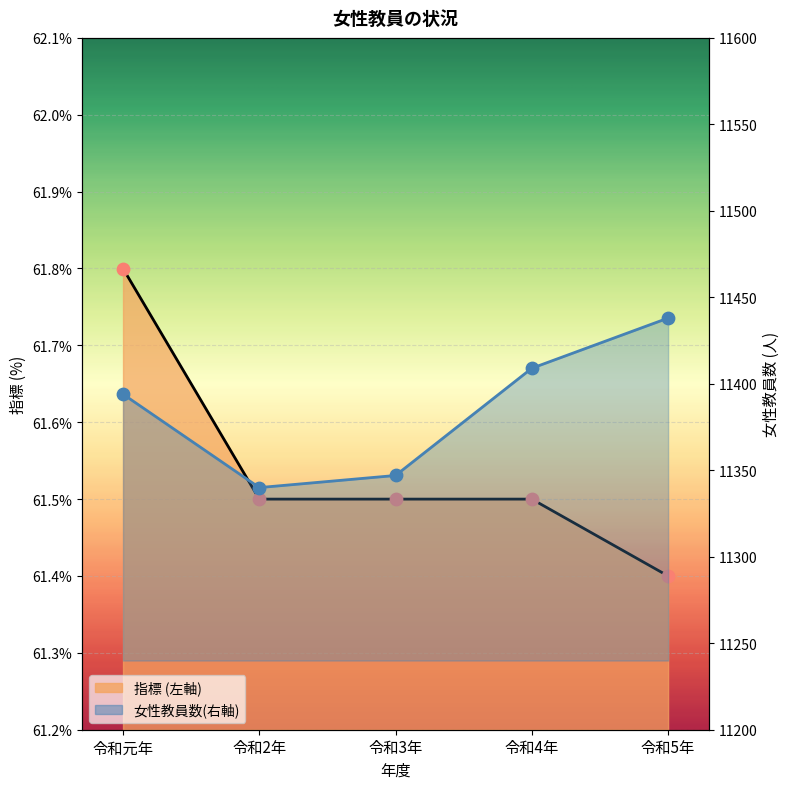

What is the total value across all series at 令和4年?

11470.5